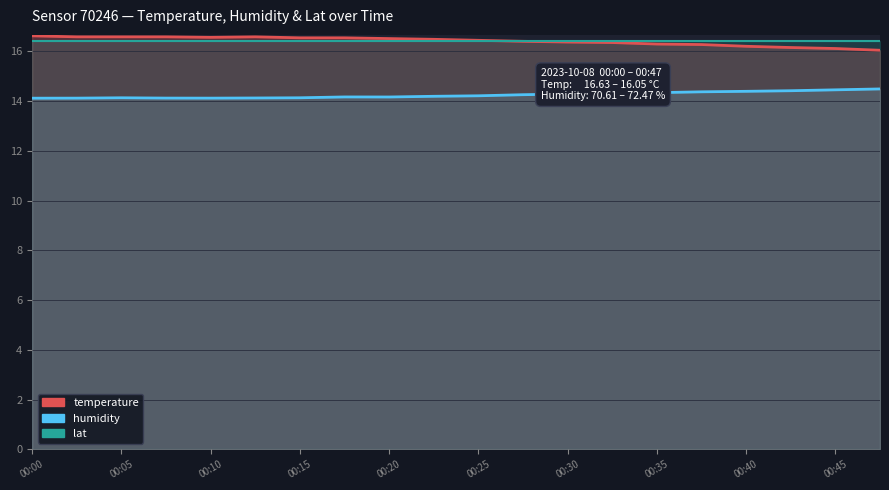

What is the value of the humidity point at the 14th from the left?

14.3